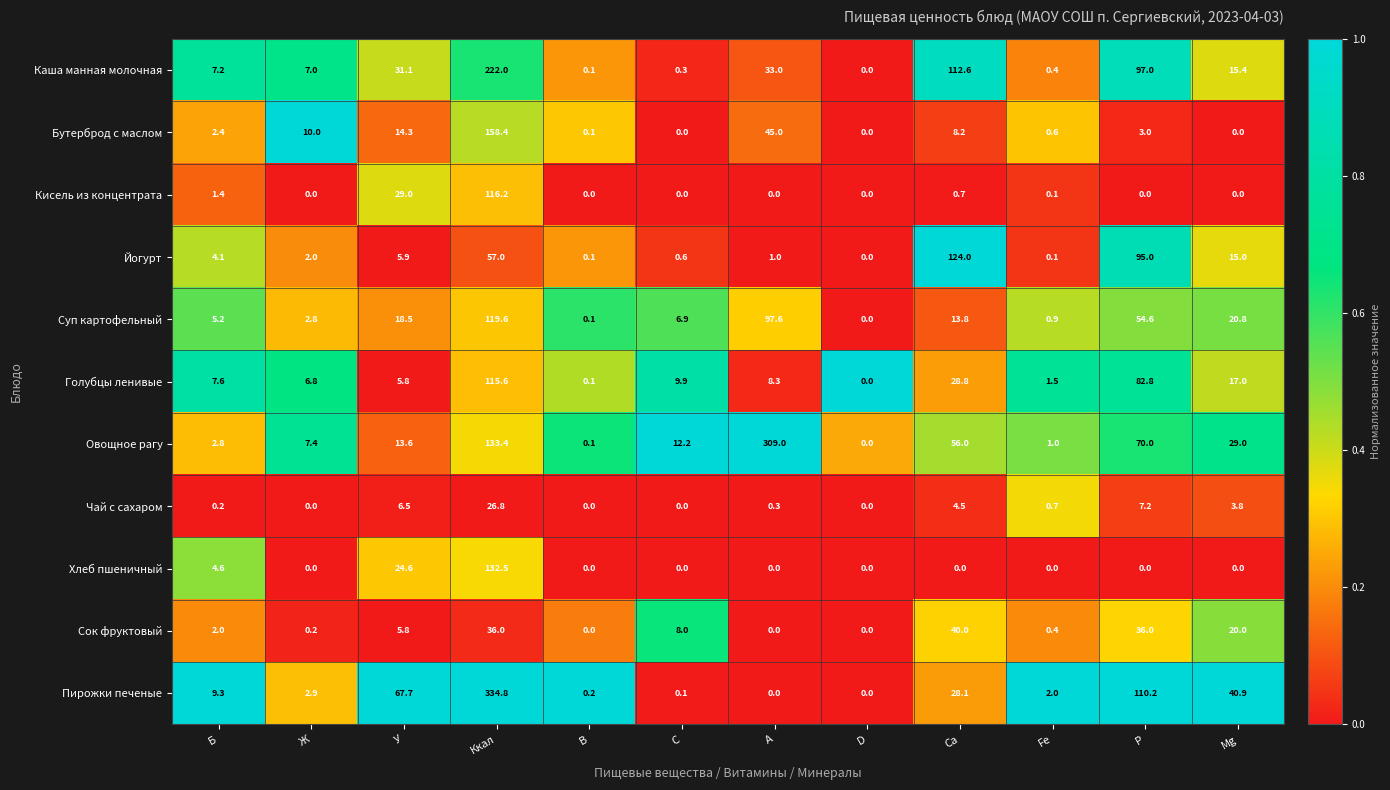

True or false: Пирожки печеные has a value of 14.7 at Mg.

False